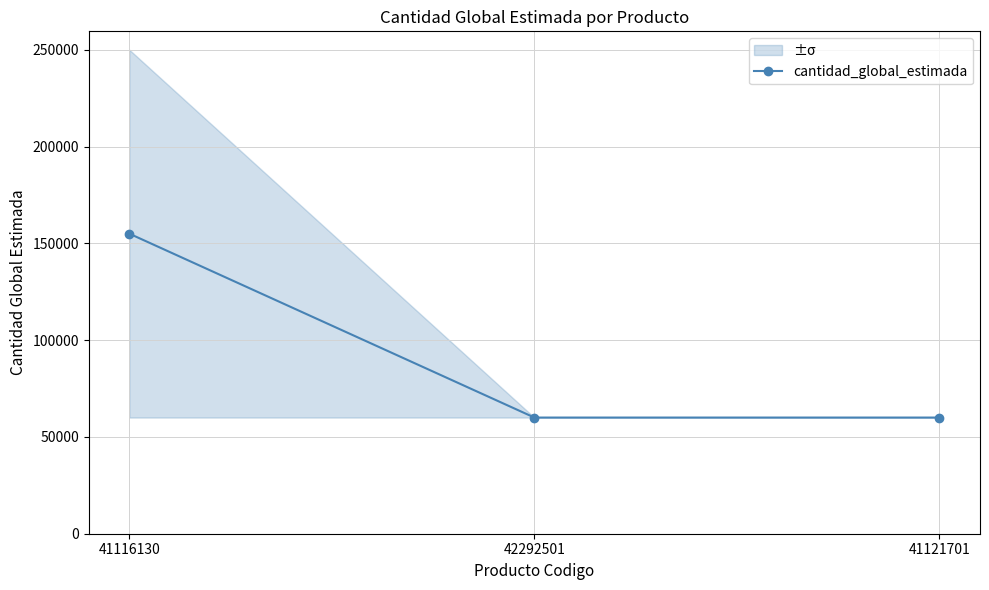

What is the label of the 1st point from the right?

41121701